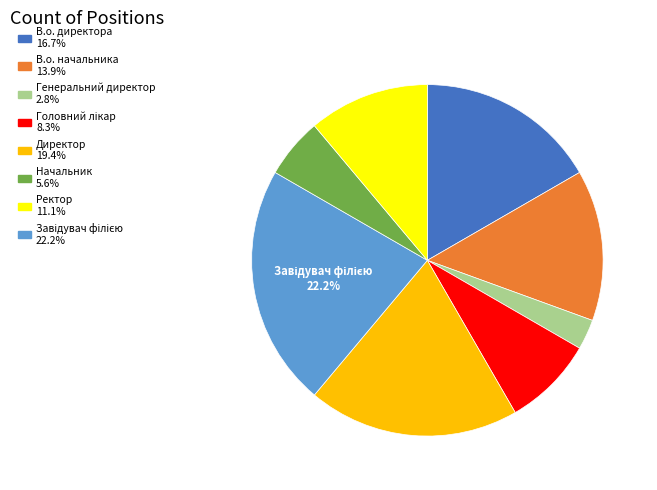

Is there a majority slice in this chart?

No